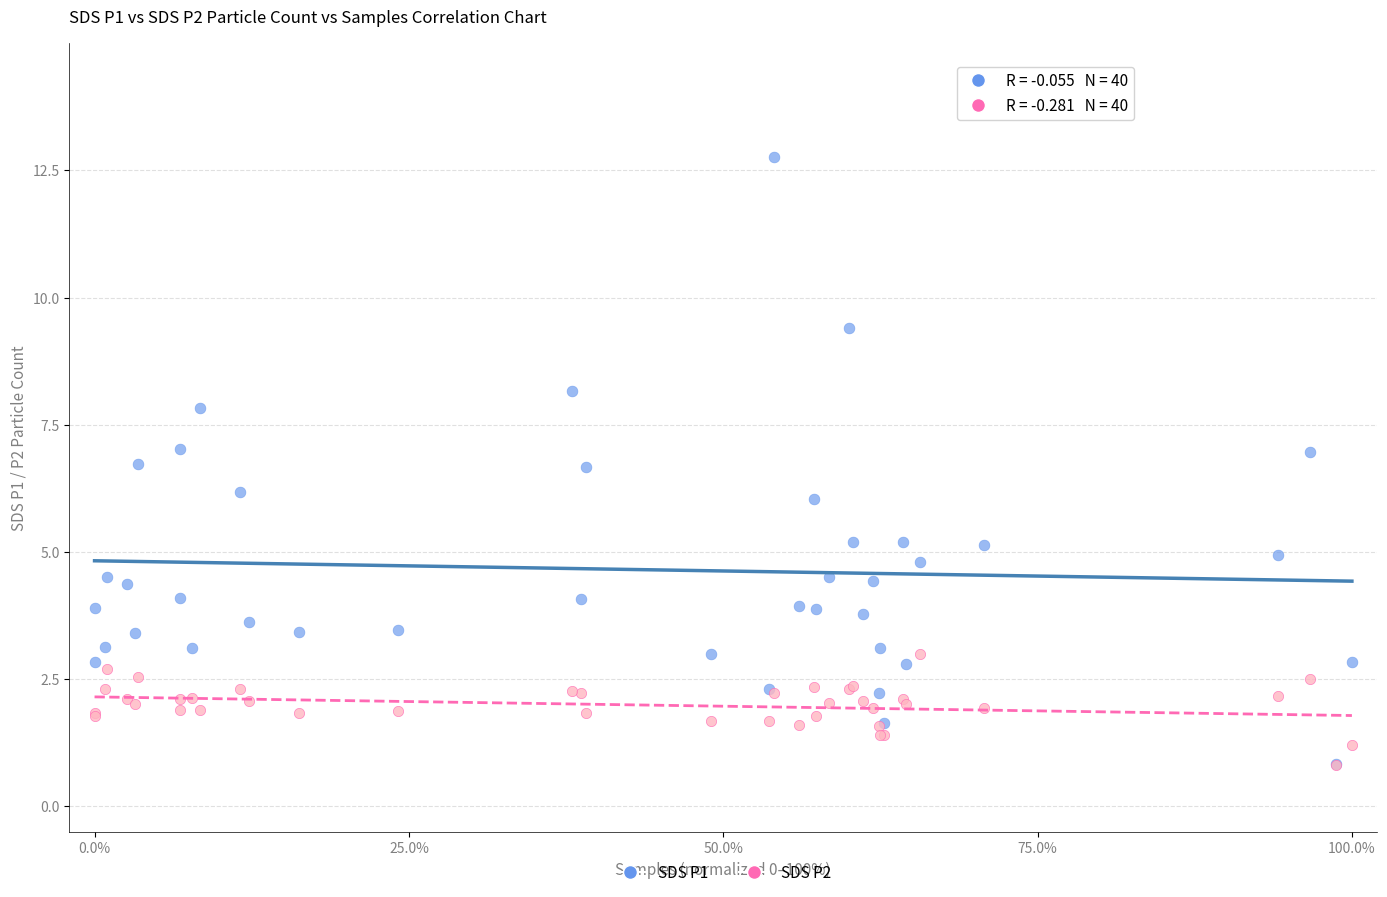

What are all the series names shown in the legend?

SDS P1, SDS P2